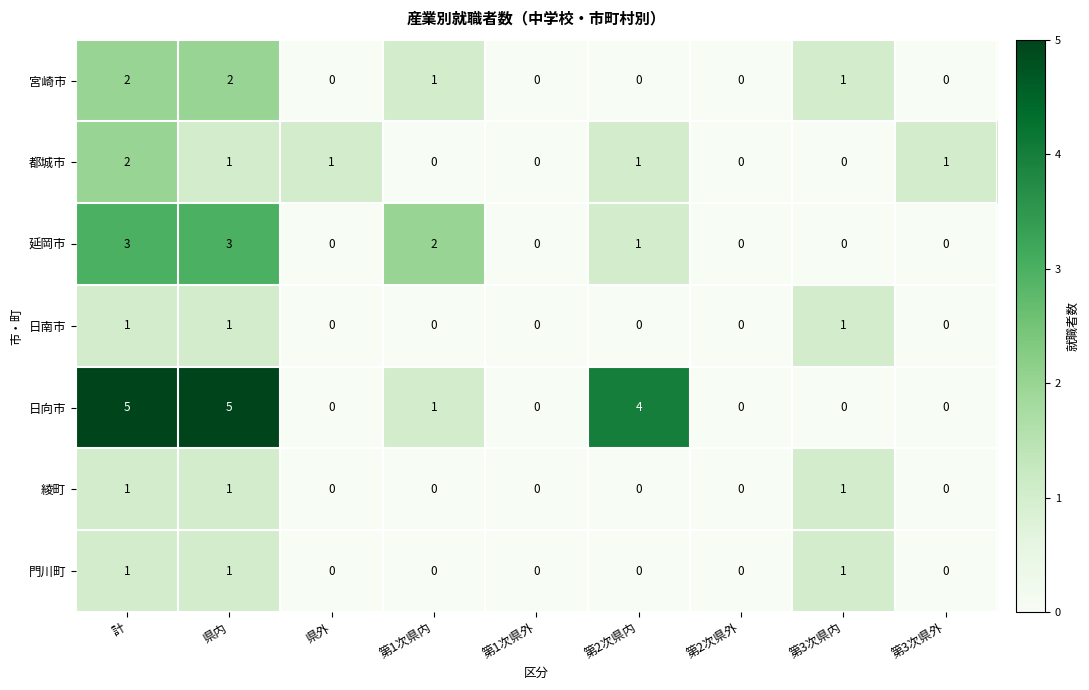

What is the spread (max minus min) of values at 第2次県内?

4